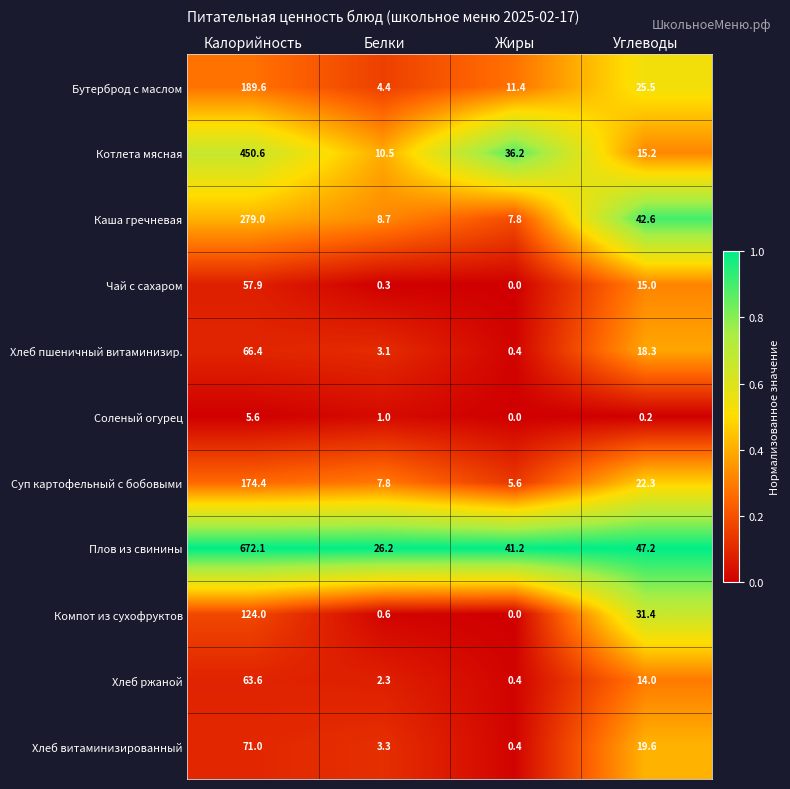

At which category does the chart reach its peak across all series?

Калорийность